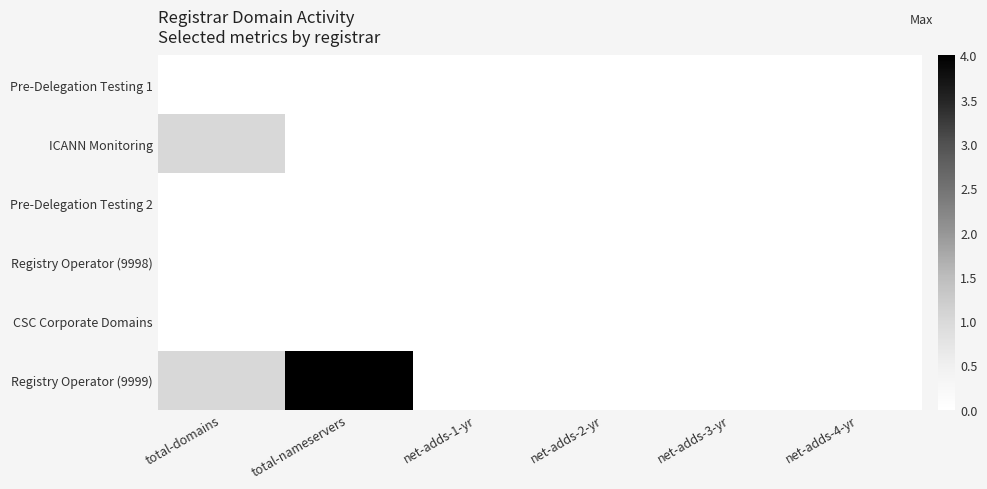

Reading left to right, list all the values displayed in this chart.

Pre-Delegation Testing 1: total-domains=0	total-nameservers=0	net-adds-1-yr=0	net-adds-2-yr=0	net-adds-3-yr=0	net-adds-4-yr=0
ICANN Monitoring: total-domains=1	total-nameservers=0	net-adds-1-yr=0	net-adds-2-yr=0	net-adds-3-yr=0	net-adds-4-yr=0
Pre-Delegation Testing 2: total-domains=0	total-nameservers=0	net-adds-1-yr=0	net-adds-2-yr=0	net-adds-3-yr=0	net-adds-4-yr=0
Registry Operator (9998): total-domains=0	total-nameservers=0	net-adds-1-yr=0	net-adds-2-yr=0	net-adds-3-yr=0	net-adds-4-yr=0
CSC Corporate Domains: total-domains=0	total-nameservers=0	net-adds-1-yr=0	net-adds-2-yr=0	net-adds-3-yr=0	net-adds-4-yr=0
Registry Operator (9999): total-domains=1	total-nameservers=4	net-adds-1-yr=0	net-adds-2-yr=0	net-adds-3-yr=0	net-adds-4-yr=0